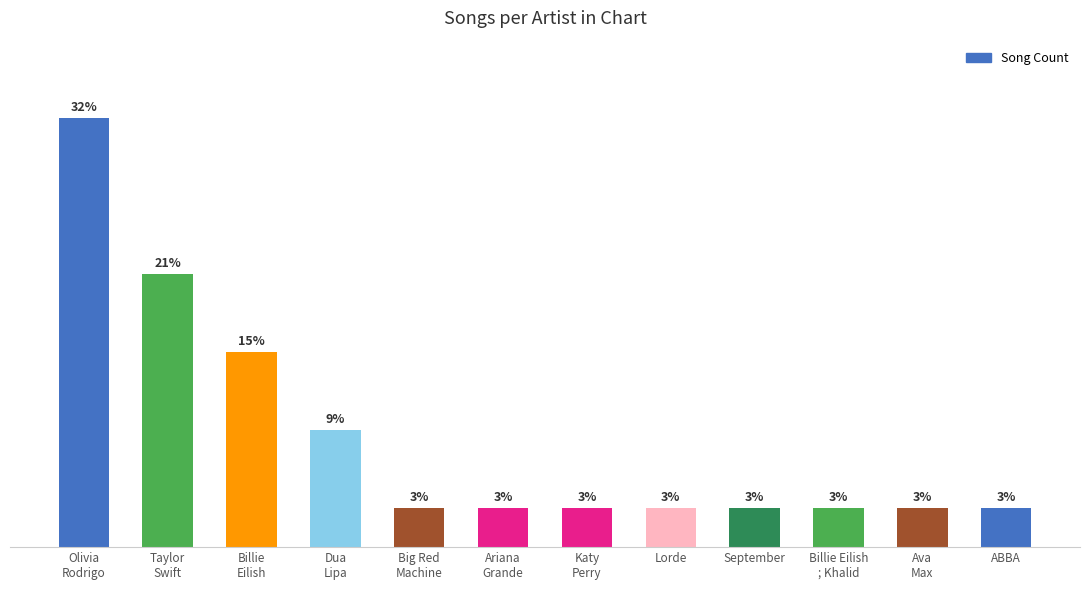

Does the chart contain any negative values?

No